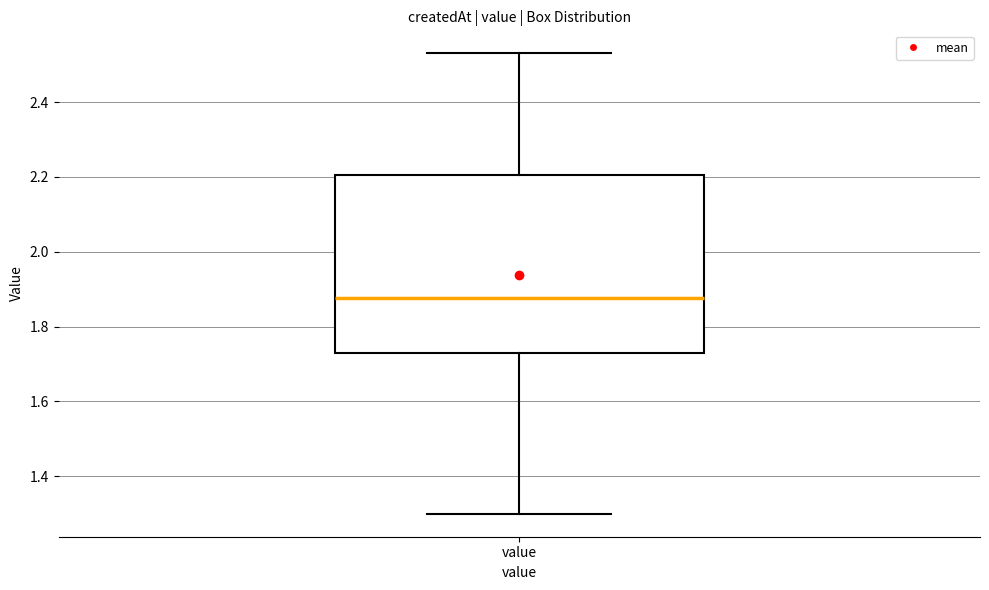

Read this box plot against the y-axis: the position of the median line, the range covered by the box, and the ends of both whiskers. The values are not printed on the chart, so give them approximately, as read against the axis.

median 1.88, box 1.74 to 2.20, whiskers 1.30 to 2.54